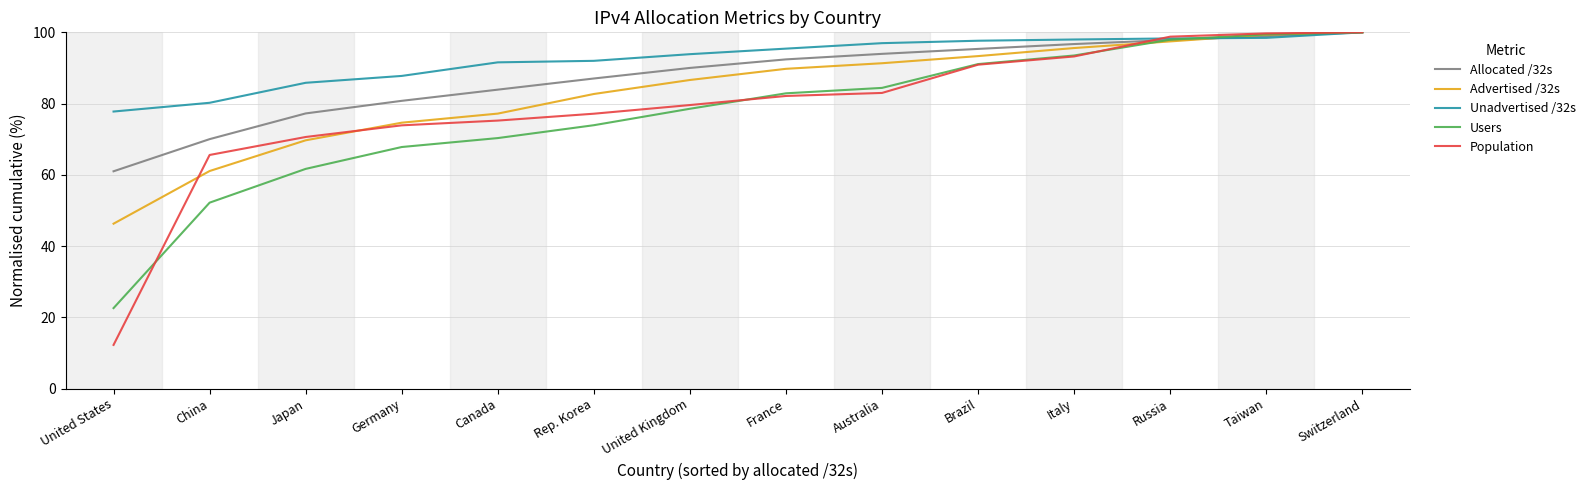

At which label does Allocated /32s first exceed 92?

France